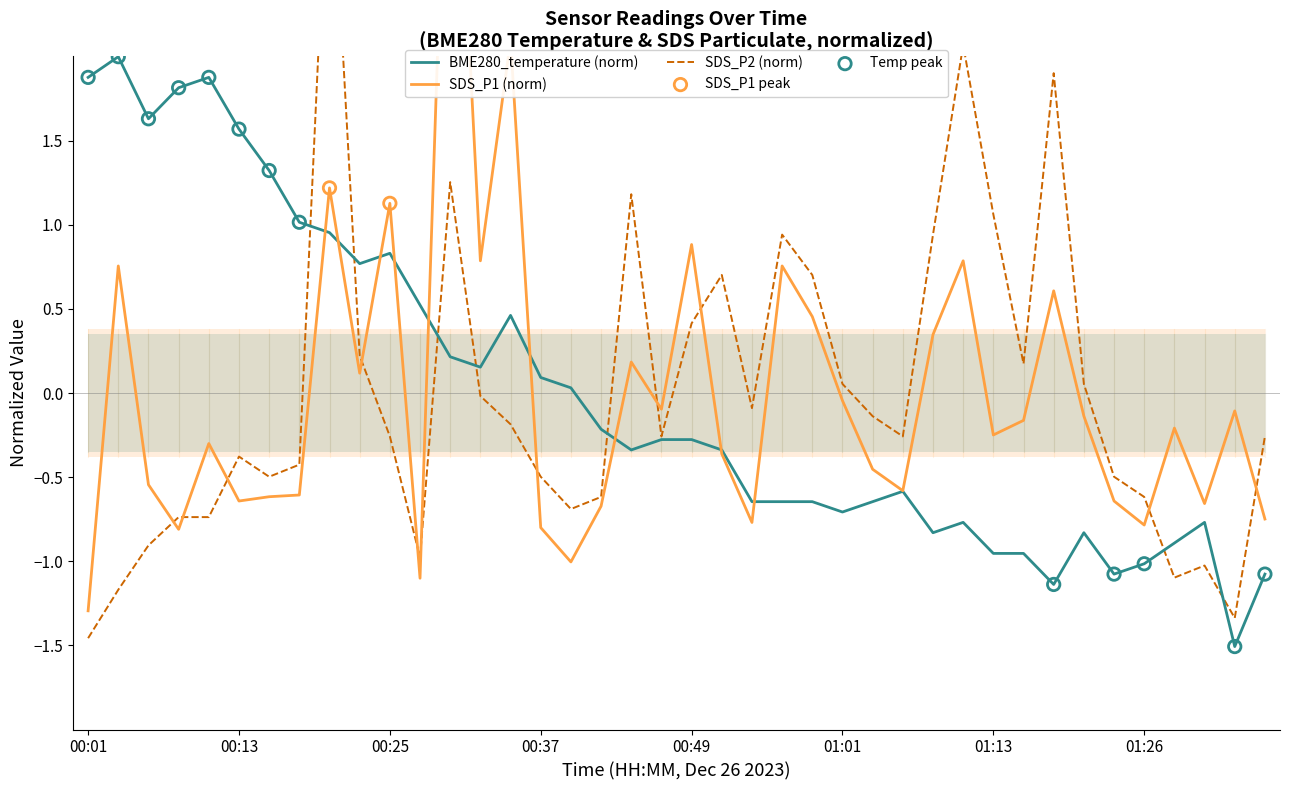

What are all the series names shown in the legend?

BME280_temperature, SDS_P1, SDS_P2